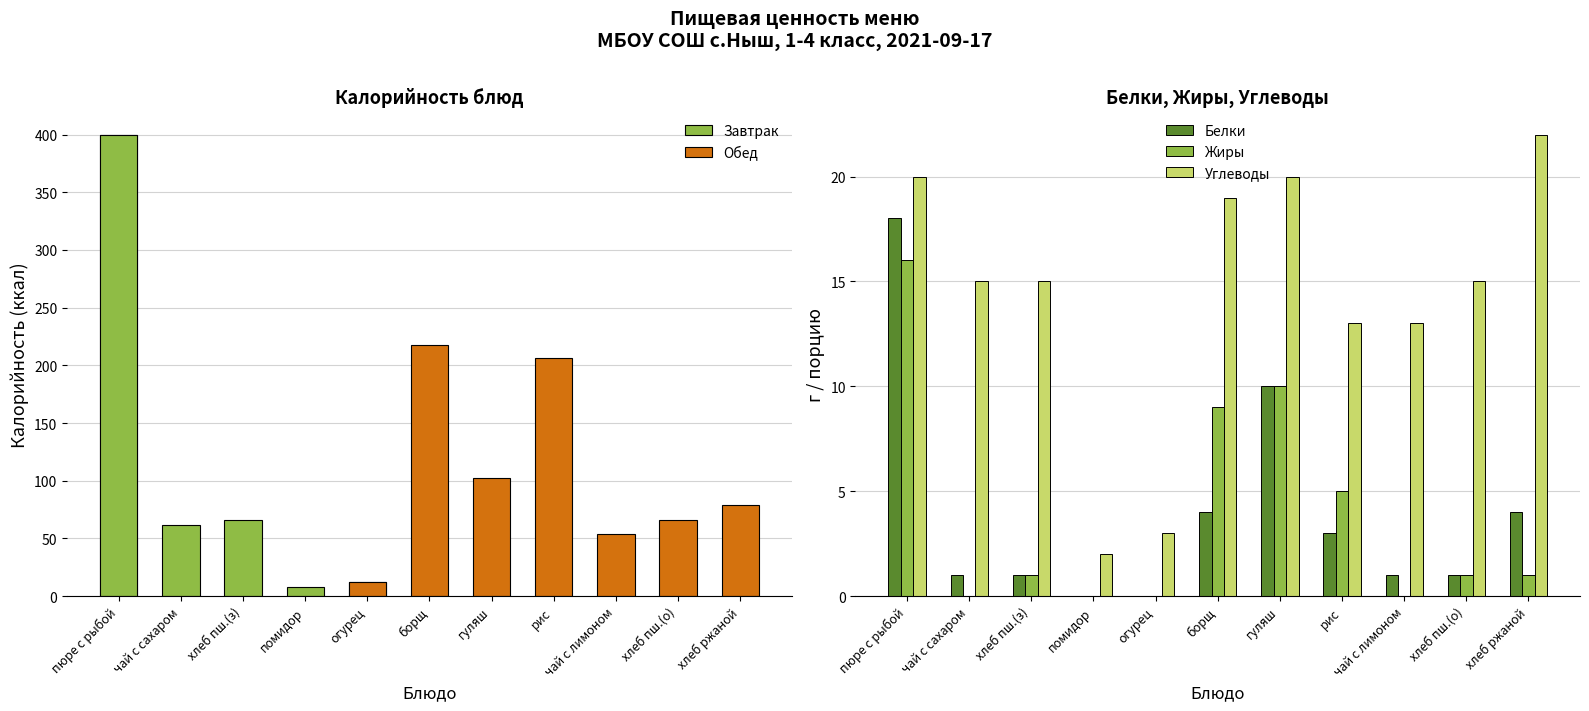

At чай с лимоном, list the series in order from largest to smallest.

Углеводы, Белки, Жиры